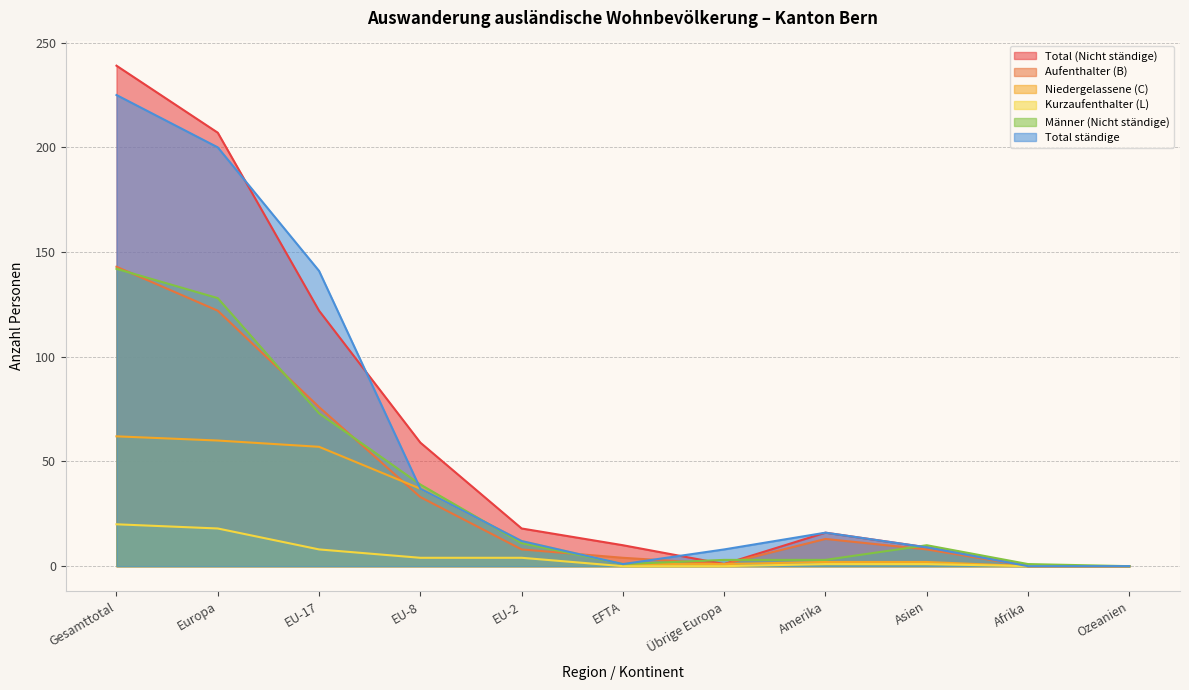

How many values in Aufenthalter (B) are above zero?

9